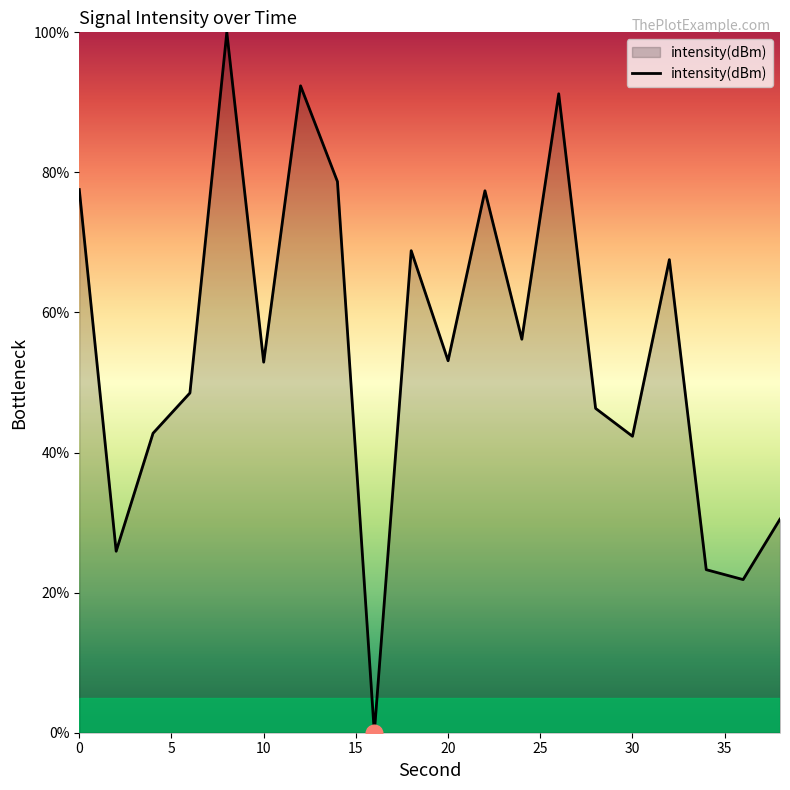

What is the difference between the maximum and minimum values?

100.0